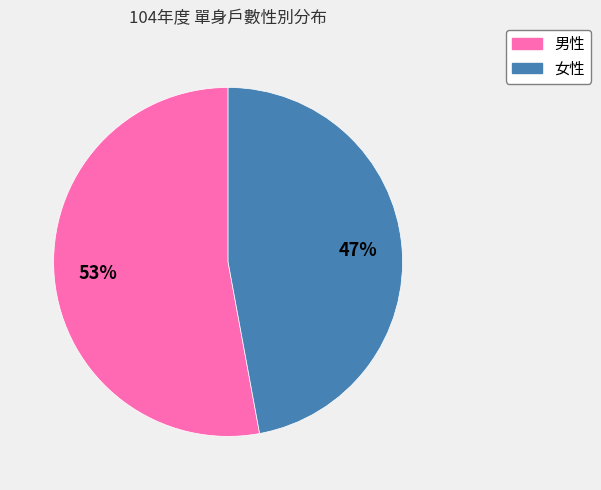

To the nearest percent, what percentage of the pie is 女性?

47%